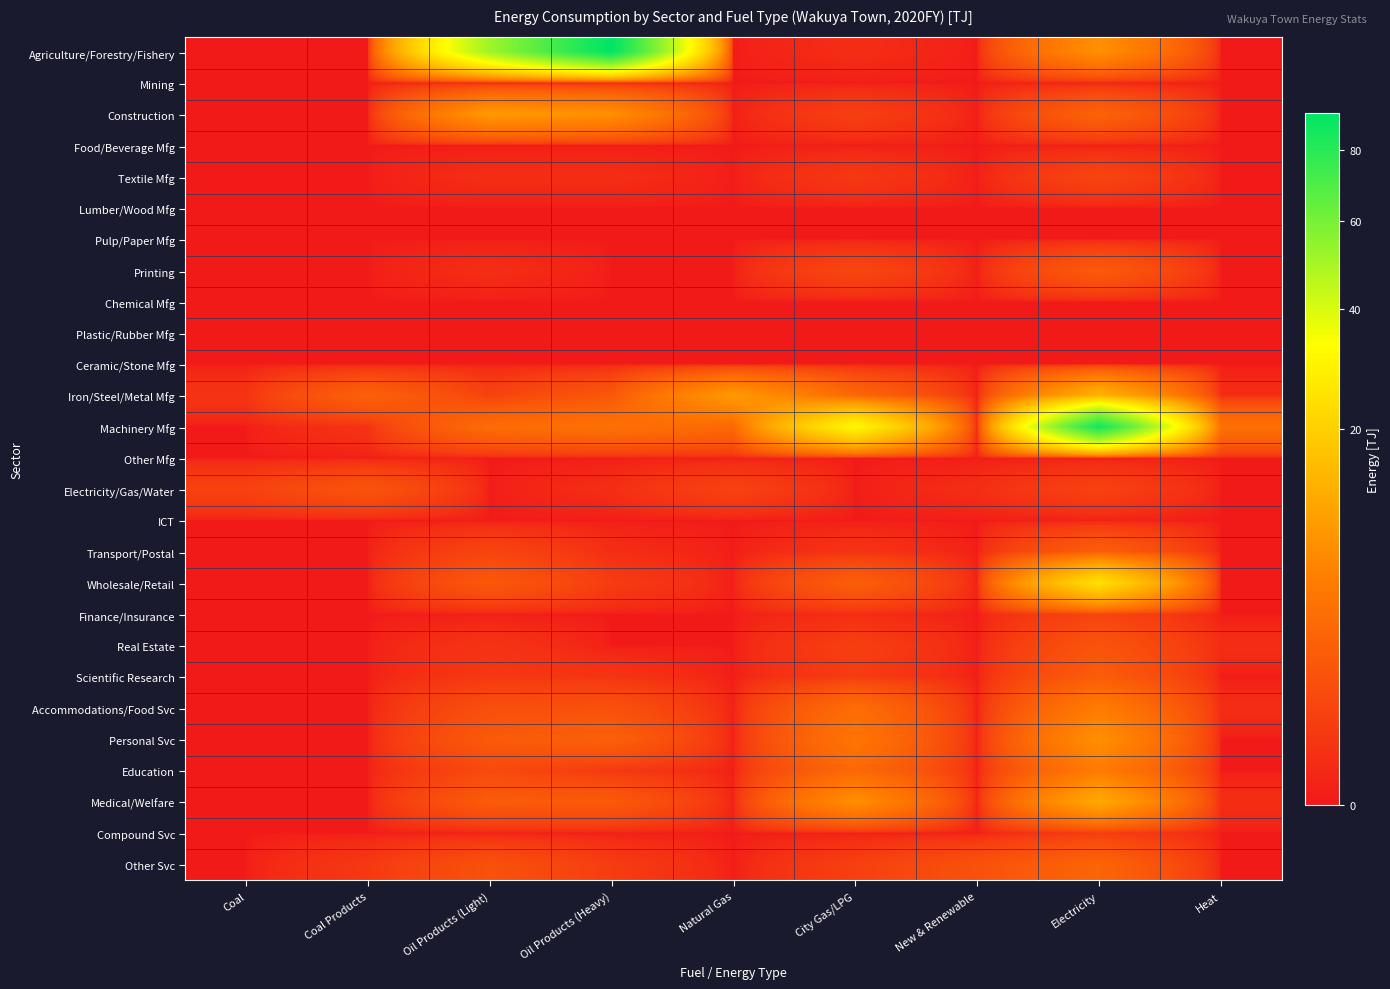

Reading left to right, list all the values displayed in this chart.

Agriculture/Forestry/Fishery: Coal=0.0	Coal Products=0.0	Oil Products (Light)=51.3	Oil Products (Heavy)=91.9	Natural Gas=0.0	City Gas/LPG=0.1	New & Renewable=0.0	Electricity=8.0	Heat=0.0
Mining: Coal=0.0	Coal Products=0.0	Oil Products (Light)=0.0	Oil Products (Heavy)=0.0	Natural Gas=0.0	City Gas/LPG=0.0	New & Renewable=0.0	Electricity=0.0	Heat=0.0
Construction: Coal=0.0	Coal Products=0.0	Oil Products (Light)=9.3	Oil Products (Heavy)=7.9	Natural Gas=0.0	City Gas/LPG=0.5	New & Renewable=0.0	Electricity=2.7	Heat=0.0
Food/Beverage Mfg: Coal=0.0	Coal Products=0.0	Oil Products (Light)=0.0	Oil Products (Heavy)=0.0	Natural Gas=0.0	City Gas/LPG=0.0	New & Renewable=0.0	Electricity=0.0	Heat=0.0
Textile Mfg: Coal=0.0	Coal Products=0.0	Oil Products (Light)=0.1	Oil Products (Heavy)=0.1	Natural Gas=0.0	City Gas/LPG=0.3	New & Renewable=0.0	Electricity=0.7	Heat=0.0
Lumber/Wood Mfg: Coal=0.0	Coal Products=0.0	Oil Products (Light)=0.0	Oil Products (Heavy)=0.0	Natural Gas=0.0	City Gas/LPG=0.0	New & Renewable=0.0	Electricity=0.0	Heat=0.0
Pulp/Paper Mfg: Coal=0.0	Coal Products=0.0	Oil Products (Light)=0.0	Oil Products (Heavy)=0.0	Natural Gas=0.0	City Gas/LPG=0.0	New & Renewable=0.0	Electricity=0.0	Heat=0.0
Printing: Coal=0.0	Coal Products=0.0	Oil Products (Light)=0.1	Oil Products (Heavy)=0.0	Natural Gas=0.0	City Gas/LPG=0.8	New & Renewable=0.0	Electricity=2.0	Heat=0.0
Chemical Mfg: Coal=0.0	Coal Products=0.0	Oil Products (Light)=0.0	Oil Products (Heavy)=0.0	Natural Gas=0.0	City Gas/LPG=0.0	New & Renewable=0.0	Electricity=0.0	Heat=0.0
Plastic/Rubber Mfg: Coal=0.0	Coal Products=0.0	Oil Products (Light)=0.0	Oil Products (Heavy)=0.0	Natural Gas=0.0	City Gas/LPG=0.0	New & Renewable=0.0	Electricity=0.0	Heat=0.0
Ceramic/Stone Mfg: Coal=0.0	Coal Products=0.0	Oil Products (Light)=0.0	Oil Products (Heavy)=0.0	Natural Gas=0.0	City Gas/LPG=0.0	New & Renewable=0.0	Electricity=0.0	Heat=0.0
Iron/Steel/Metal Mfg: Coal=0.2	Coal Products=2.5	Oil Products (Light)=0.6	Oil Products (Heavy)=1.7	Natural Gas=9.3	City Gas/LPG=3.0	New & Renewable=0.0	Electricity=13.8	Heat=0.1
Machinery Mfg: Coal=0.0	Coal Products=0.2	Oil Products (Light)=3.5	Oil Products (Heavy)=4.1	Natural Gas=3.2	City Gas/LPG=31.2	New & Renewable=0.0	Electricity=85.8	Heat=4.1
Other Mfg: Coal=0.0	Coal Products=0.0	Oil Products (Light)=0.0	Oil Products (Heavy)=0.0	Natural Gas=0.0	City Gas/LPG=0.0	New & Renewable=0.0	Electricity=0.0	Heat=0.0
Electricity/Gas/Water: Coal=0.6	Coal Products=1.5	Oil Products (Light)=0.0	Oil Products (Heavy)=0.1	Natural Gas=0.6	City Gas/LPG=0.0	New & Renewable=0.1	Electricity=0.6	Heat=0.0
ICT: Coal=0.0	Coal Products=0.0	Oil Products (Light)=0.0	Oil Products (Heavy)=0.0	Natural Gas=0.0	City Gas/LPG=0.0	New & Renewable=0.0	Electricity=0.0	Heat=0.0
Transport/Postal: Coal=0.0	Coal Products=0.0	Oil Products (Light)=0.7	Oil Products (Heavy)=0.1	Natural Gas=0.0	City Gas/LPG=0.2	New & Renewable=0.0	Electricity=2.3	Heat=0.0
Wholesale/Retail: Coal=0.0	Coal Products=0.0	Oil Products (Light)=1.8	Oil Products (Heavy)=0.4	Natural Gas=0.0	City Gas/LPG=2.3	New & Renewable=0.0	Electricity=24.2	Heat=0.0
Finance/Insurance: Coal=0.0	Coal Products=0.0	Oil Products (Light)=0.0	Oil Products (Heavy)=0.0	Natural Gas=0.0	City Gas/LPG=0.1	New & Renewable=0.0	Electricity=0.7	Heat=0.0
Real Estate: Coal=0.0	Coal Products=0.0	Oil Products (Light)=0.2	Oil Products (Heavy)=0.0	Natural Gas=0.0	City Gas/LPG=0.5	New & Renewable=0.0	Electricity=1.5	Heat=0.1
Scientific Research: Coal=0.0	Coal Products=0.0	Oil Products (Light)=0.3	Oil Products (Heavy)=0.2	Natural Gas=0.0	City Gas/LPG=0.4	New & Renewable=0.0	Electricity=2.1	Heat=0.0
Accommodations/Food Svc: Coal=0.0	Coal Products=0.0	Oil Products (Light)=1.2	Oil Products (Heavy)=1.3	Natural Gas=0.0	City Gas/LPG=3.6	New & Renewable=0.0	Electricity=5.4	Heat=0.1
Personal Svc: Coal=0.0	Coal Products=0.0	Oil Products (Light)=1.9	Oil Products (Heavy)=2.4	Natural Gas=0.0	City Gas/LPG=4.6	New & Renewable=0.0	Electricity=8.0	Heat=0.0
Education: Coal=0.0	Coal Products=0.0	Oil Products (Light)=0.9	Oil Products (Heavy)=0.3	Natural Gas=0.0	City Gas/LPG=3.2	New & Renewable=0.0	Electricity=5.3	Heat=0.0
Medical/Welfare: Coal=0.0	Coal Products=0.0	Oil Products (Light)=2.0	Oil Products (Heavy)=1.9	Natural Gas=0.0	City Gas/LPG=7.9	New & Renewable=0.0	Electricity=11.9	Heat=0.1
Compound Svc: Coal=0.0	Coal Products=0.0	Oil Products (Light)=0.0	Oil Products (Heavy)=0.0	Natural Gas=0.0	City Gas/LPG=0.0	New & Renewable=0.0	Electricity=0.4	Heat=0.0
Other Svc: Coal=0.0	Coal Products=0.3	Oil Products (Light)=1.3	Oil Products (Heavy)=0.4	Natural Gas=0.0	City Gas/LPG=0.5	New & Renewable=1.3	Electricity=2.8	Heat=0.0